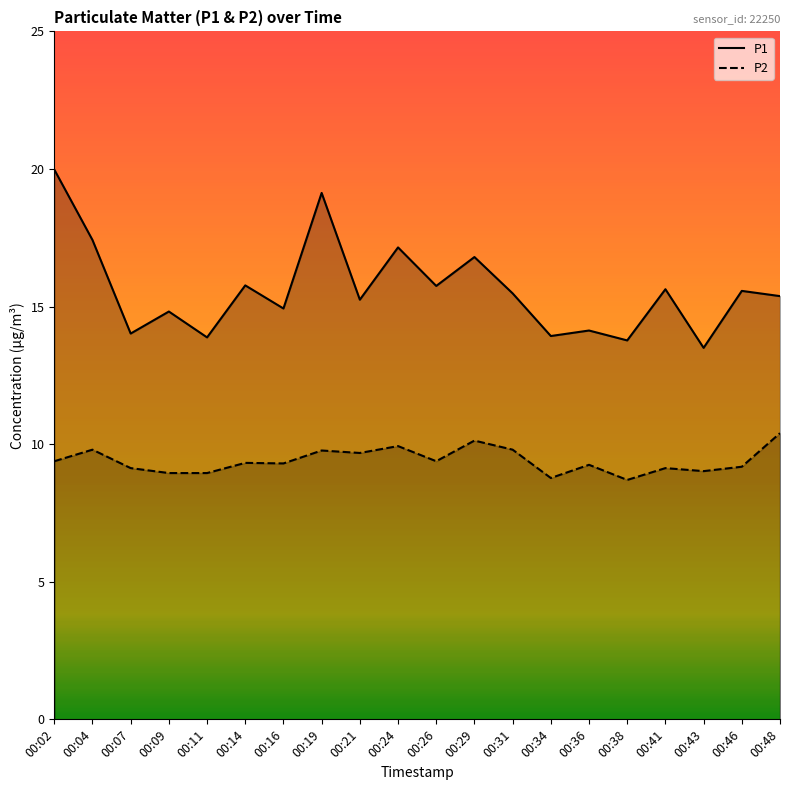

What are all the series names shown in the legend?

P1, P2